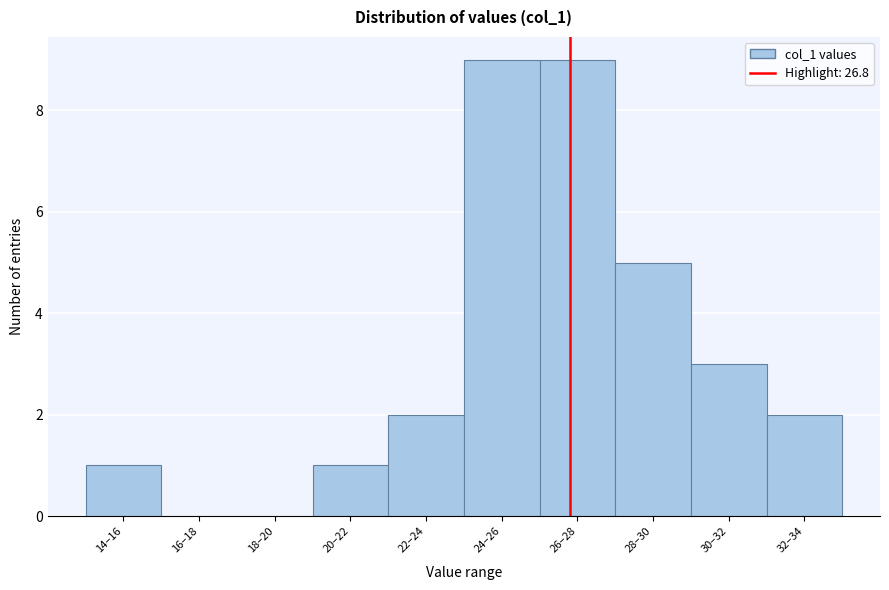

Reading right to left, what are all the values shown in this chart?

32–34=2	30–32=3	28–30=5	26–28=9	24–26=9	22–24=2	20–22=1	18–20=0	16–18=0	14–16=1